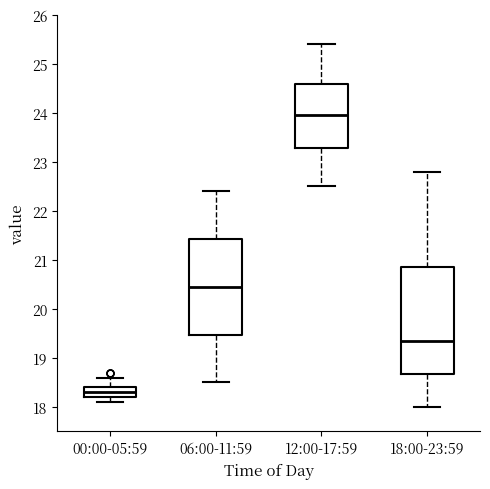

Which box has the highest median line?

12:00-17:59